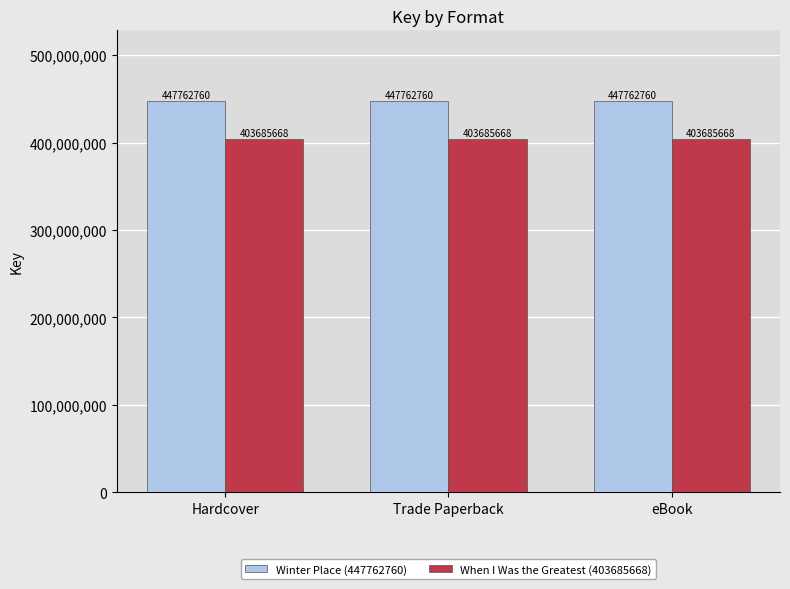

The value of Winter Place (447762760) at Hardcover is 599618500. True or false?

False